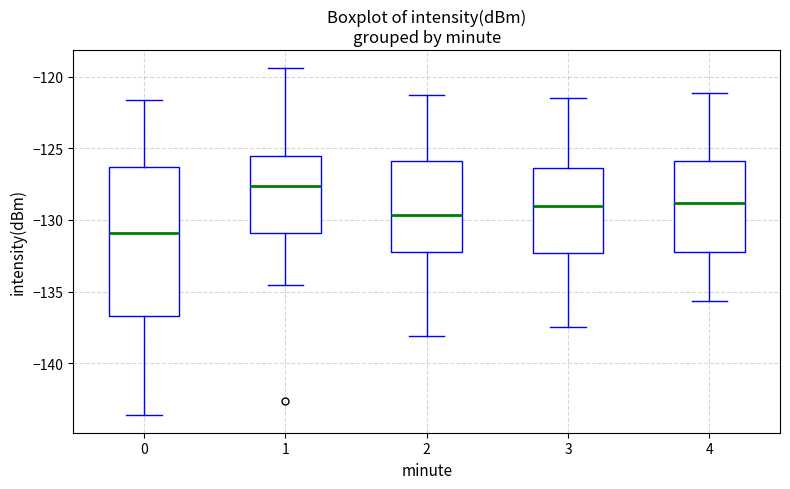

Where does the upper whisker of the box at x = 4 end on the y-axis? The values are not printed on the chart, so give them approximately, as read against the axis.

-121.0